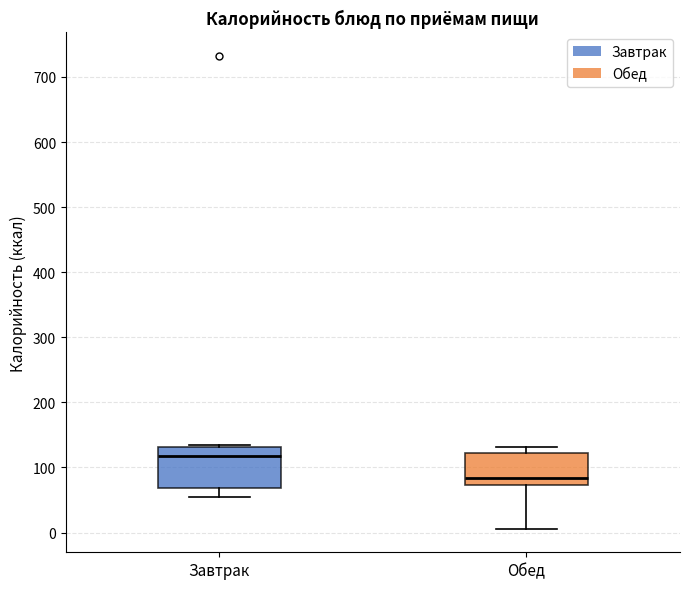

Which box is the tallest, from its lower edge to its upper edge?

Завтрак